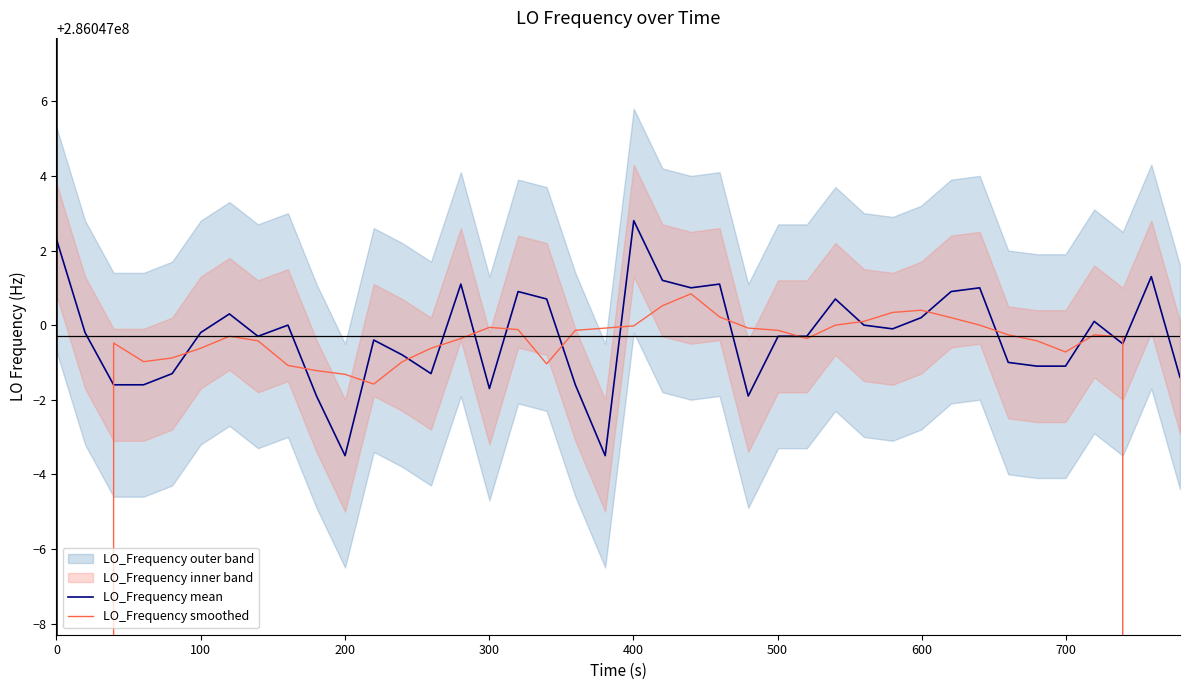

What is the difference between the second highest and minimum values in the LO_Frequency smoothed series?

114418800.6